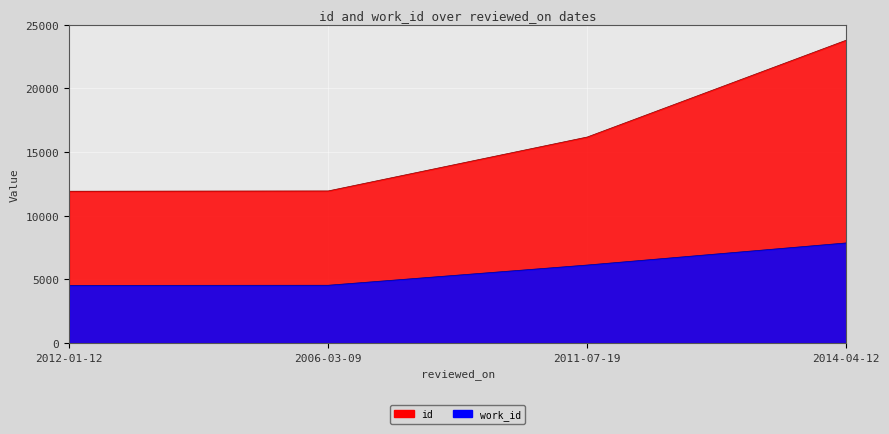

What is the sum of the id values at 2006-03-09 and 2014-04-12?

35722